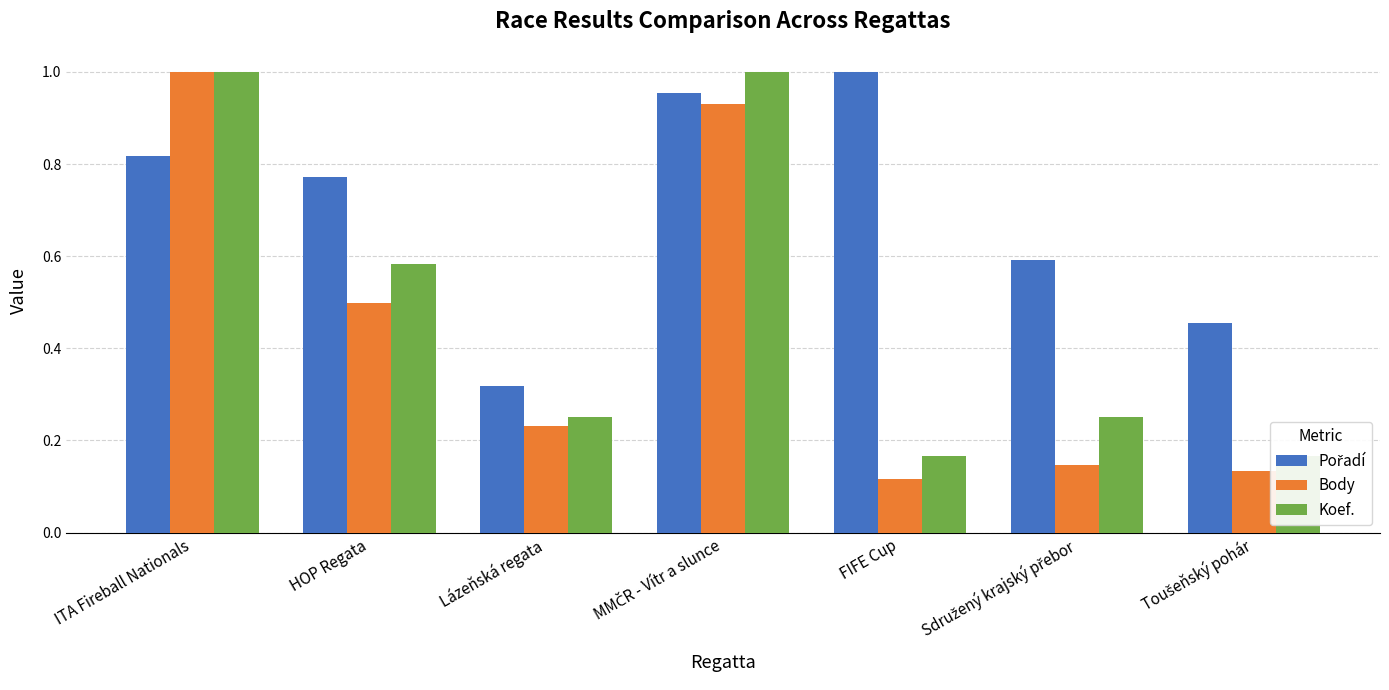

What is the difference between the maximum and minimum values in the Koef. series?

0.8